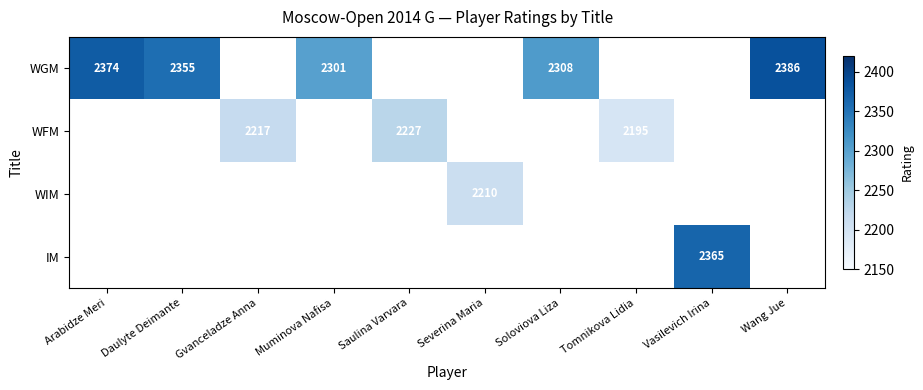

True or false: WFM has a value of 3779 at Gvanceladze Anna.

False